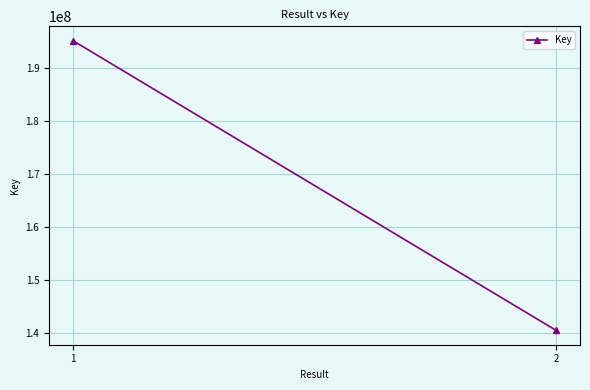

Where is the data nearest to the value 167839015?

2